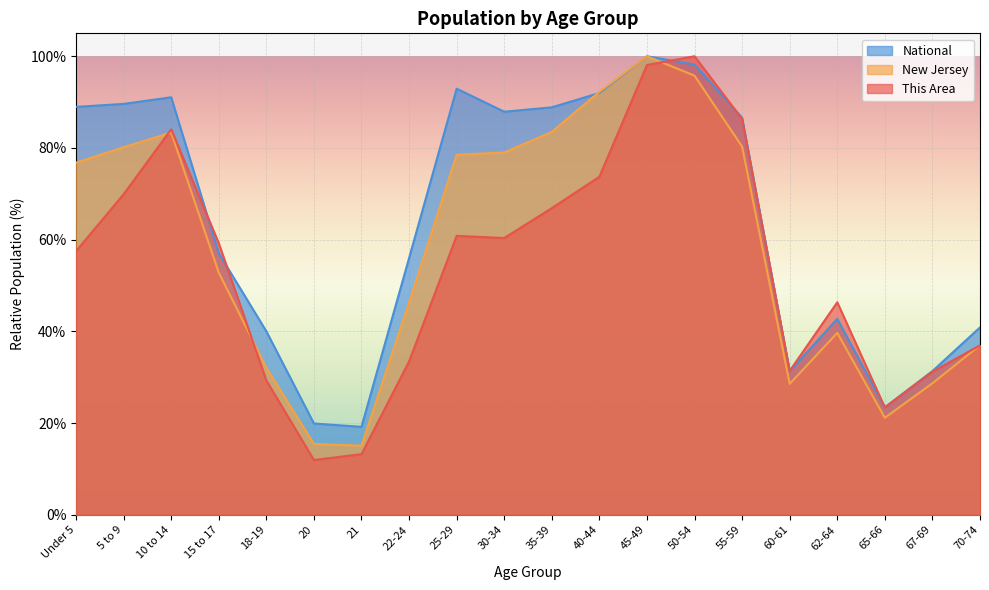

Reading left to right, extract all data points from this chart.

This Area: 57.5	69.9	84.1	59.2	29.3	11.9	13.2	33.4	60.8	60.4	66.9	73.7	98.1	100.0	86.3	31.4	46.3	23.4	31.2	36.9
New Jersey: 76.8	80.2	83.4	52.8	32.1	15.4	15.1	46.3	78.5	79.0	83.5	92.3	100.0	95.8	80.3	28.5	39.7	21.2	28.7	37.0
National: 89.0	89.6	91.1	57.0	40.0	19.9	19.2	56.0	92.9	87.9	88.9	92.0	100.0	98.2	86.6	31.3	42.7	23.4	31.3	40.9